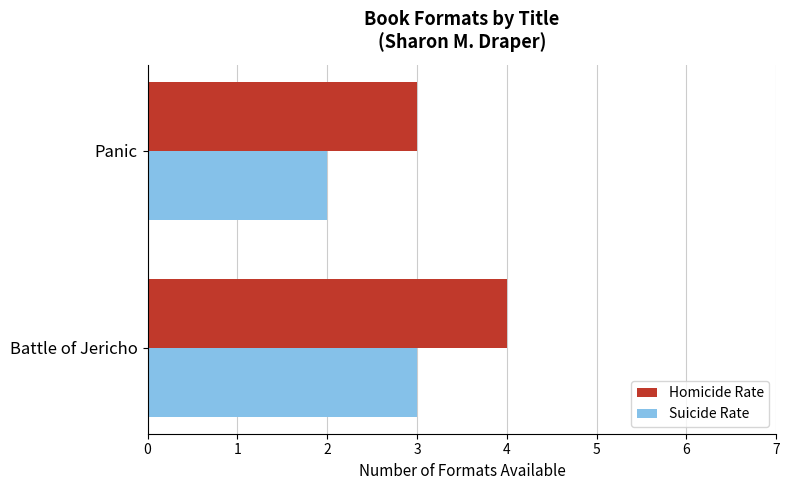

True or false: Suicide Rate has a value of 2 at Panic.

True